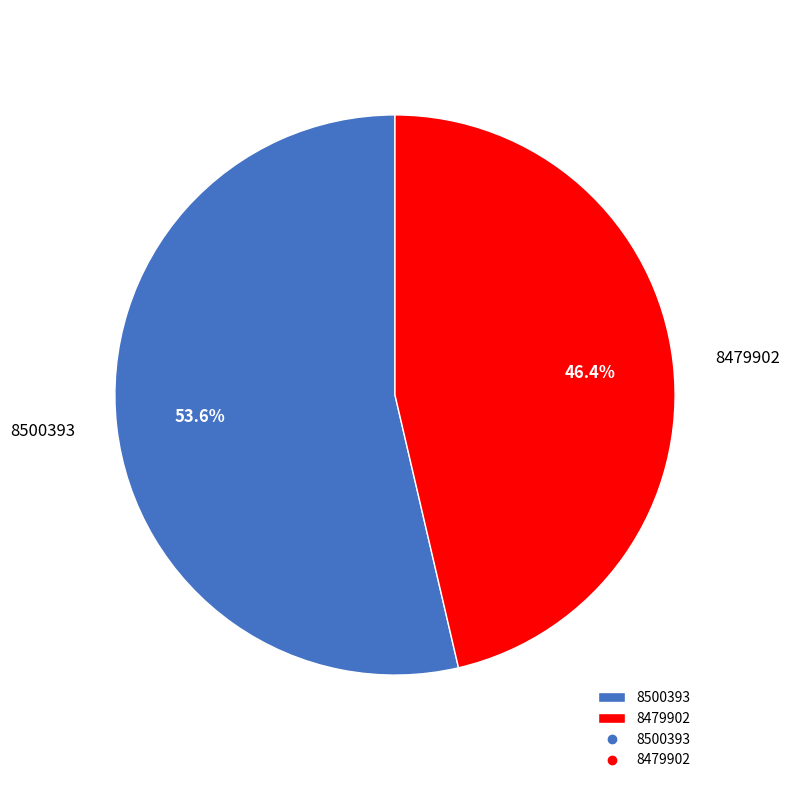

Approximately how many times larger is the value at 8479902 compared to 8500393?

0.9